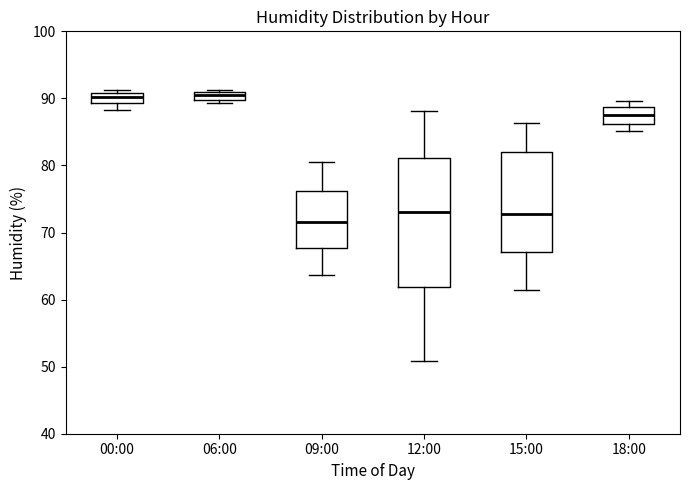

Which box has the lowest median line?

09:00